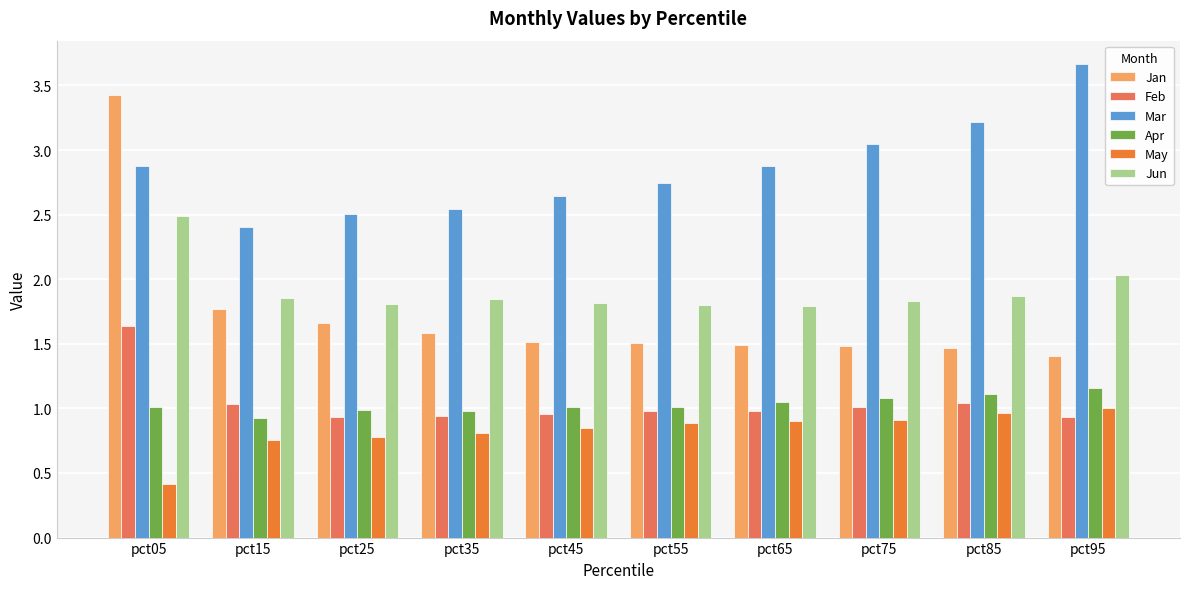

Does the chart contain any negative values?

No